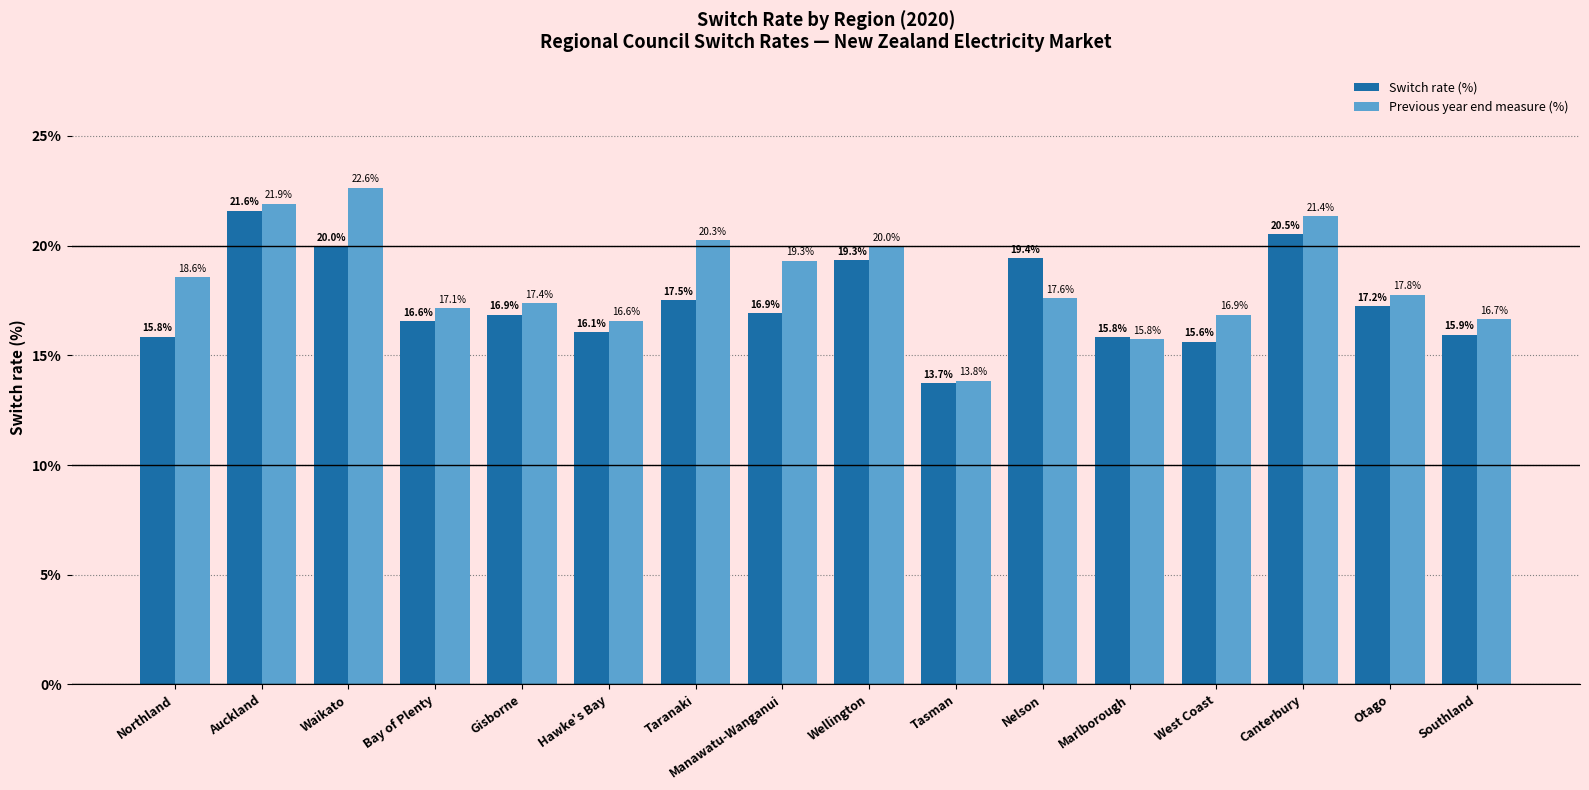

True or false: Previous year end measure (%) has a value of 16.7 at Southland.

True